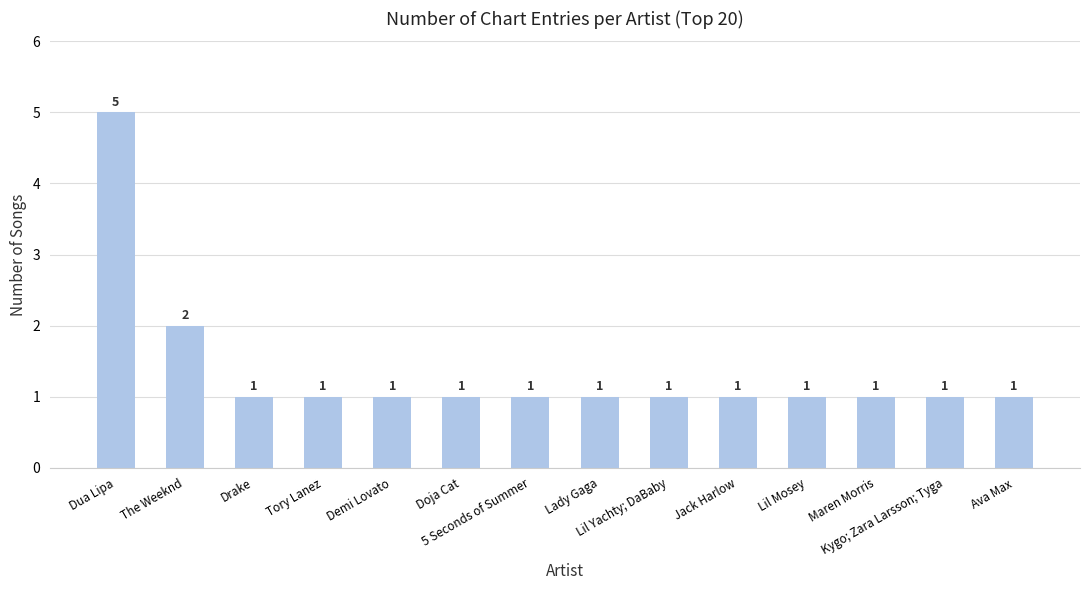

What is the sum of all values?

19